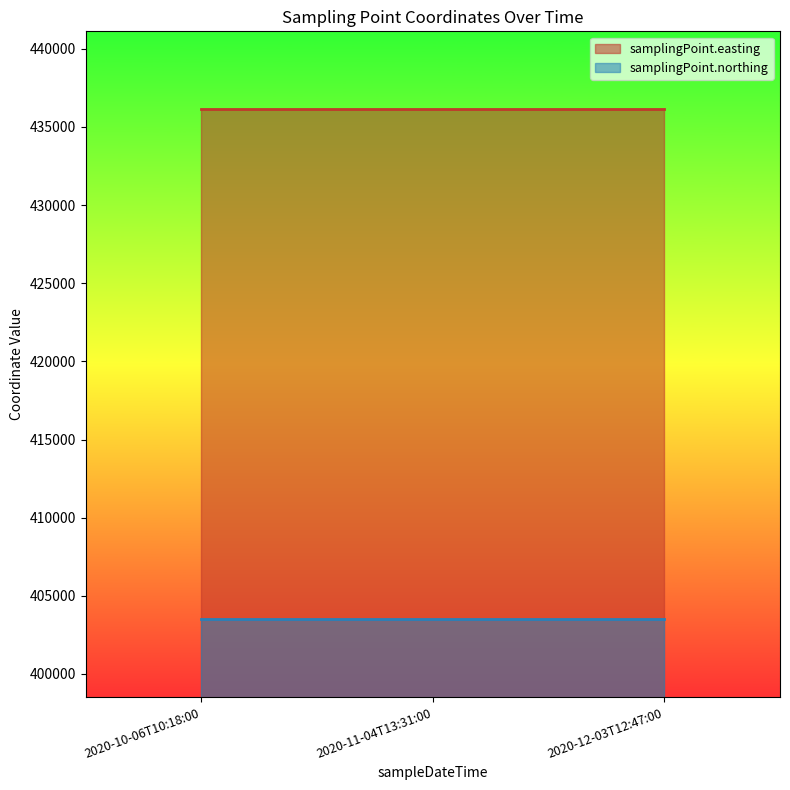

What position from the right is 2020-11-04T13:31:00?

2